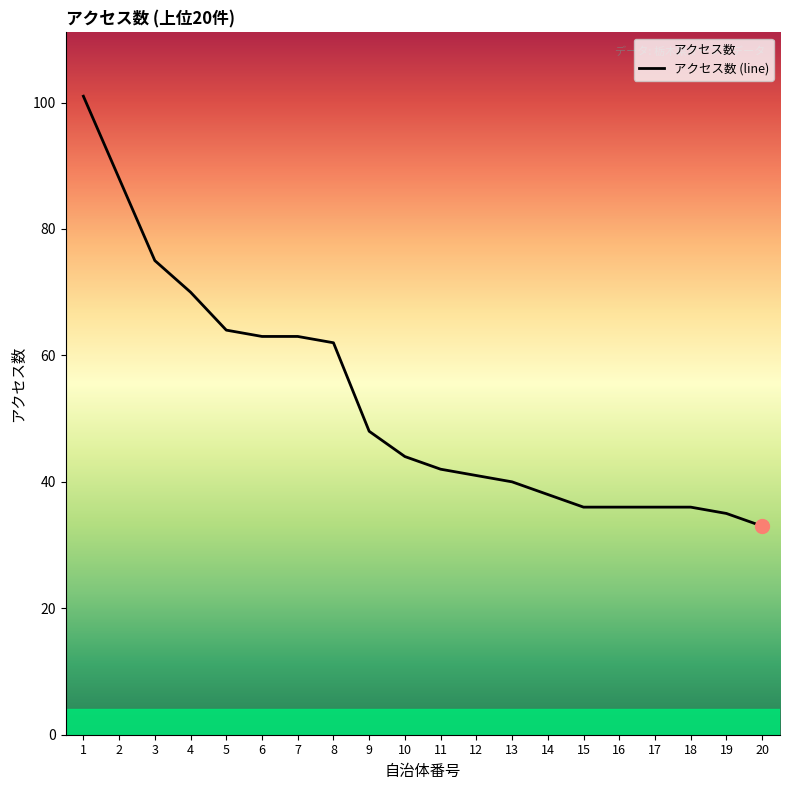

What is the difference between the maximum and second lowest values?

66